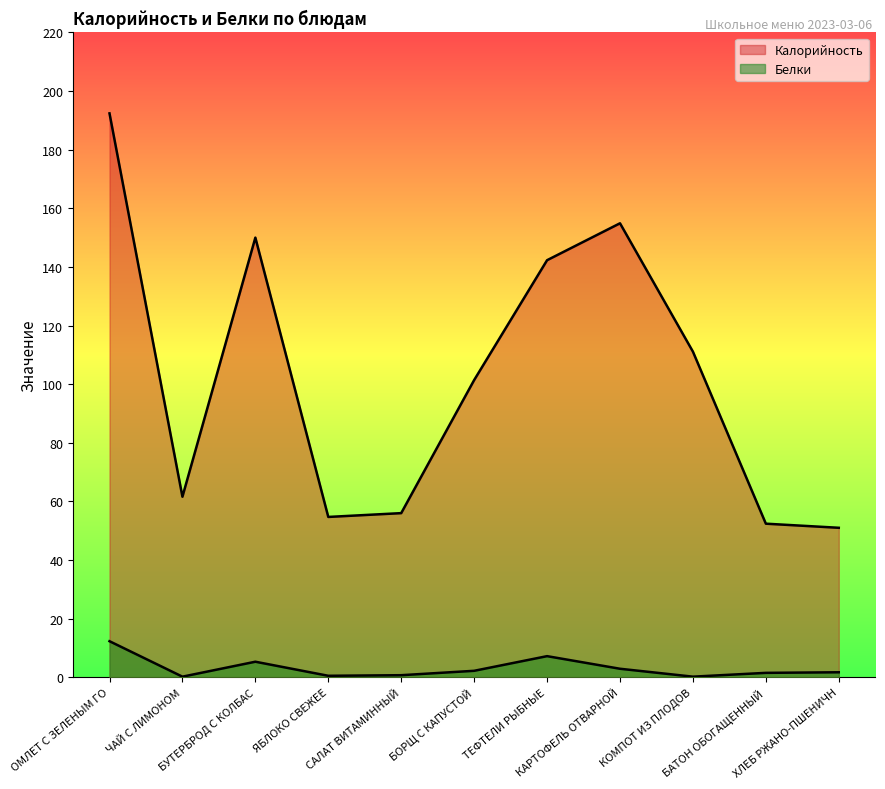

Does the chart display data point markers on the line(s)?

No